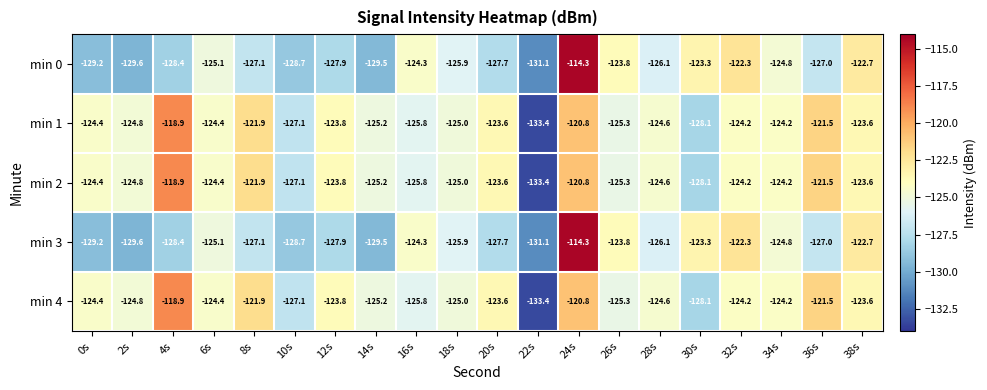

Where is min 3 nearest to the value -122?

32s